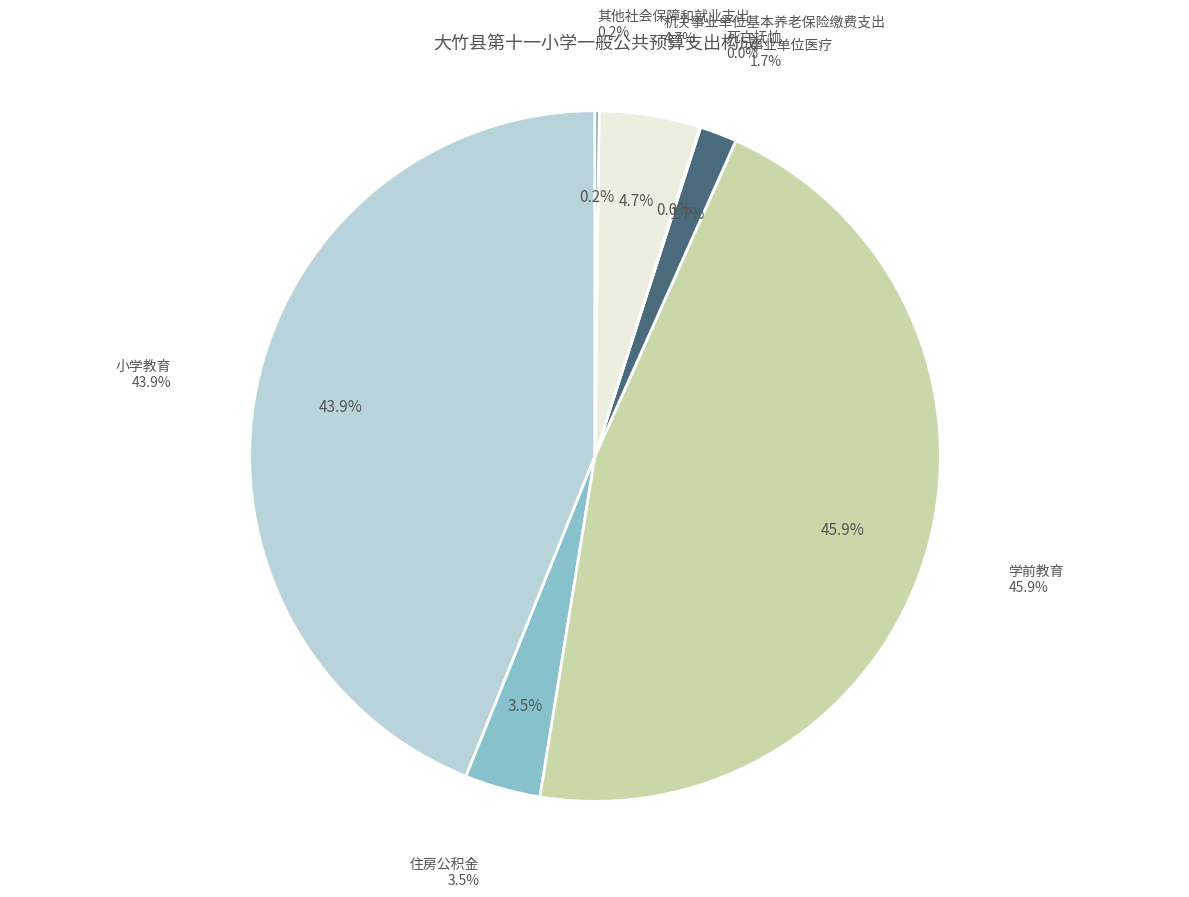

What percentage is NOT represented by 机关事业单位基本养老保险缴费支出?

95.3%